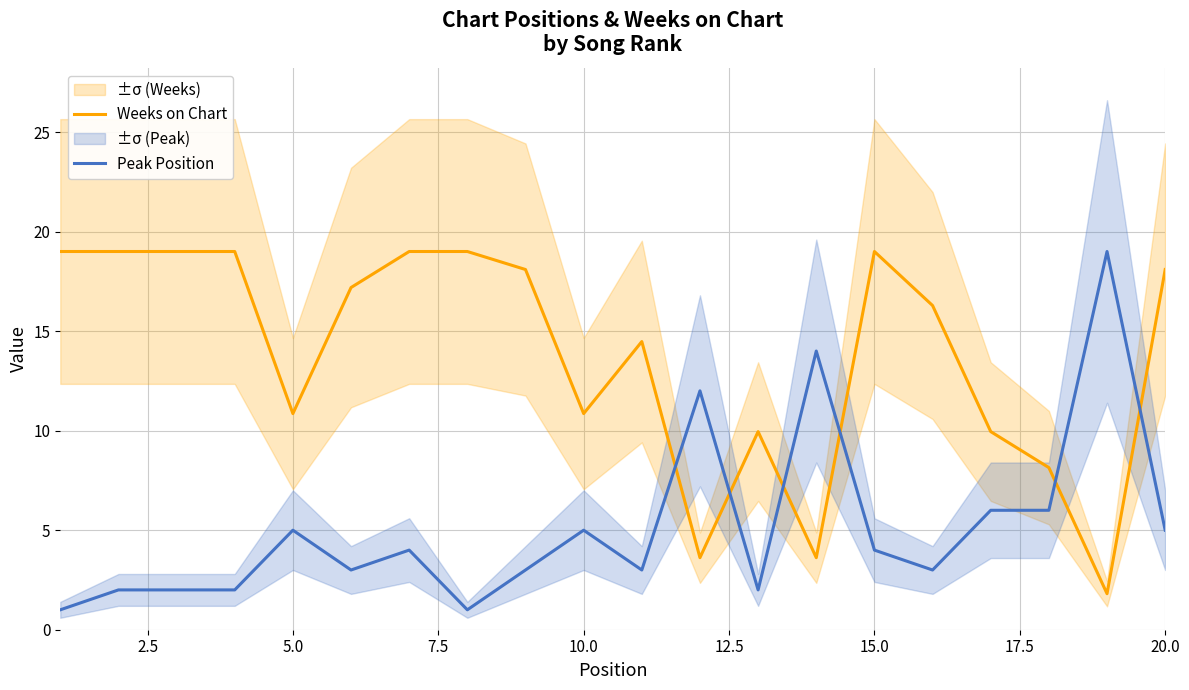

What is the maximum value for Weeks on Chart?

19.0